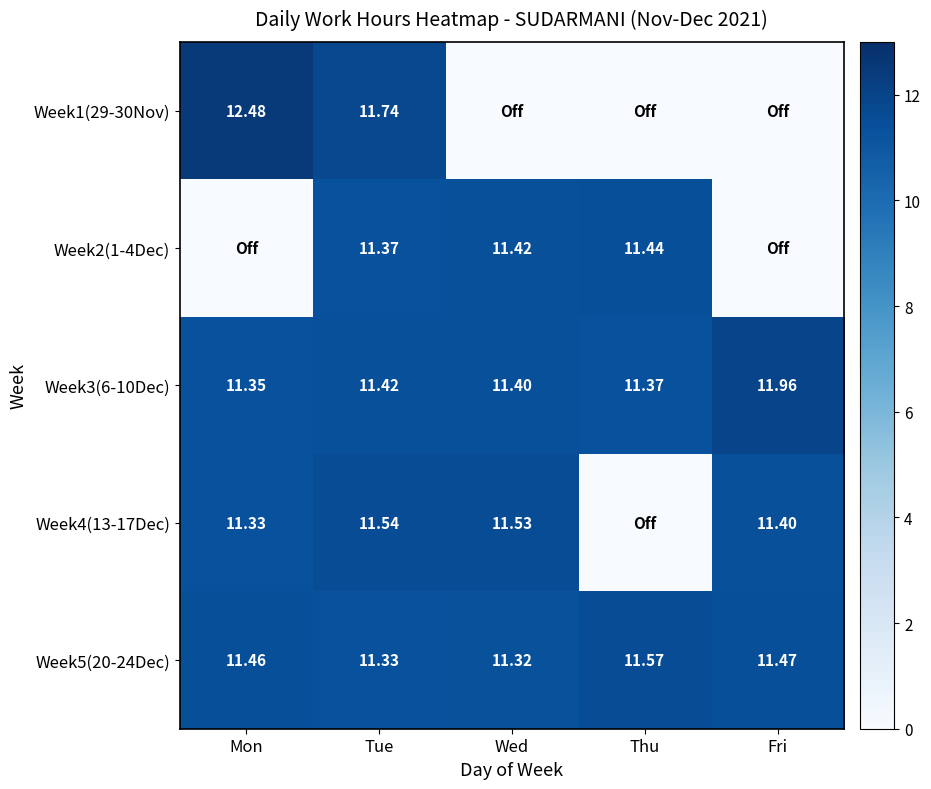

How many distinct data groups are displayed?

5